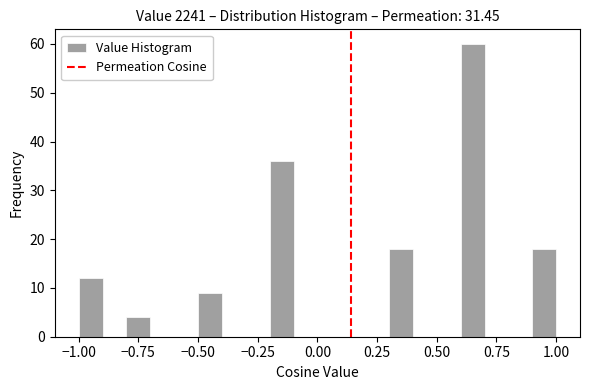

Around what value on the x-axis is the tallest bar? Give the approximate position of its centre, as read against the axis.

0.65